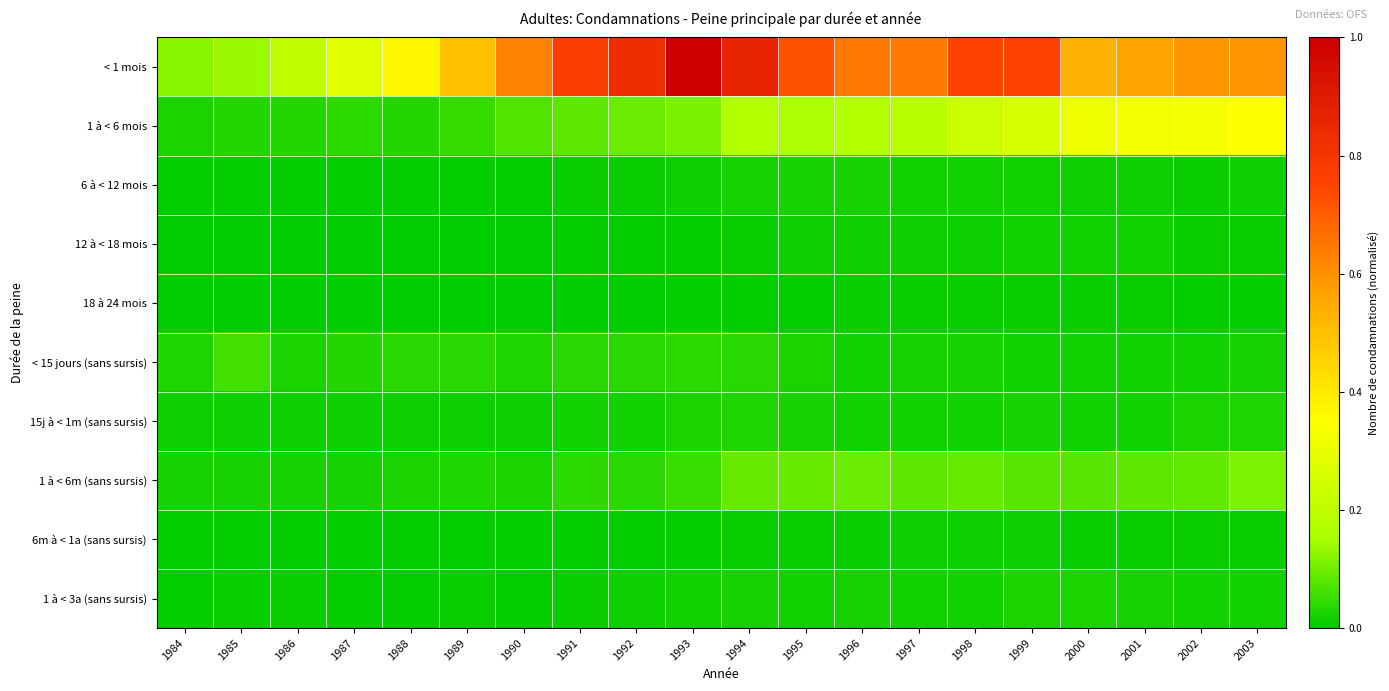

Reading left to right, what are all the values shown in this chart?

< 1 mois: 1984=0.1	1985=0.1	1986=0.2	1987=0.3	1988=0.4	1989=0.5	1990=0.6	1991=0.8	1992=0.8	1993=1.0	1994=0.9	1995=0.7	1996=0.6	1997=0.6	1998=0.8	1999=0.8	2000=0.5	2001=0.6	2002=0.6	2003=0.6
1 à < 6 mois: 1984=0.0	1985=0.0	1986=0.0	1987=0.0	1988=0.0	1989=0.0	1990=0.1	1991=0.1	1992=0.1	1993=0.1	1994=0.2	1995=0.2	1996=0.2	1997=0.2	1998=0.2	1999=0.3	2000=0.3	2001=0.3	2002=0.3	2003=0.4
6 à < 12 mois: 1984=0.0	1985=0.0	1986=0.0	1987=0.0	1988=0.0	1989=0.0	1990=0.0	1991=0.0	1992=0.0	1993=0.0	1994=0.0	1995=0.0	1996=0.0	1997=0.0	1998=0.0	1999=0.0	2000=0.0	2001=0.0	2002=0.0	2003=0.0
12 à < 18 mois: 1984=0.0	1985=0.0	1986=0.0	1987=0.0	1988=0.0	1989=0.0	1990=0.0	1991=0.0	1992=0.0	1993=0.0	1994=0.0	1995=0.0	1996=0.0	1997=0.0	1998=0.0	1999=0.0	2000=0.0	2001=0.0	2002=0.0	2003=0.0
18 à 24 mois: 1984=0.0	1985=0.0	1986=0.0	1987=0.0	1988=0.0	1989=0.0	1990=0.0	1991=0.0	1992=0.0	1993=0.0	1994=0.0	1995=0.0	1996=0.0	1997=0.0	1998=0.0	1999=0.0	2000=0.0	2001=0.0	2002=0.0	2003=0.0
< 15 jours (sans sursis): 1984=0.0	1985=0.1	1986=0.0	1987=0.0	1988=0.0	1989=0.0	1990=0.0	1991=0.0	1992=0.0	1993=0.0	1994=0.0	1995=0.0	1996=0.0	1997=0.0	1998=0.0	1999=0.0	2000=0.0	2001=0.0	2002=0.0	2003=0.0
15j à < 1m (sans sursis): 1984=0.0	1985=0.0	1986=0.0	1987=0.0	1988=0.0	1989=0.0	1990=0.0	1991=0.0	1992=0.0	1993=0.0	1994=0.0	1995=0.0	1996=0.0	1997=0.0	1998=0.0	1999=0.0	2000=0.0	2001=0.0	2002=0.0	2003=0.0
1 à < 6m (sans sursis): 1984=0.0	1985=0.0	1986=0.0	1987=0.0	1988=0.0	1989=0.0	1990=0.0	1991=0.0	1992=0.0	1993=0.1	1994=0.1	1995=0.1	1996=0.1	1997=0.1	1998=0.1	1999=0.1	2000=0.1	2001=0.1	2002=0.1	2003=0.1
6m à < 1a (sans sursis): 1984=0.0	1985=0.0	1986=0.0	1987=0.0	1988=0.0	1989=0.0	1990=0.0	1991=0.0	1992=0.0	1993=0.0	1994=0.0	1995=0.0	1996=0.0	1997=0.0	1998=0.0	1999=0.0	2000=0.0	2001=0.0	2002=0.0	2003=0.0
1 à < 3a (sans sursis): 1984=0.0	1985=0.0	1986=0.0	1987=0.0	1988=0.0	1989=0.0	1990=0.0	1991=0.0	1992=0.0	1993=0.0	1994=0.0	1995=0.0	1996=0.0	1997=0.0	1998=0.0	1999=0.0	2000=0.0	2001=0.0	2002=0.0	2003=0.0